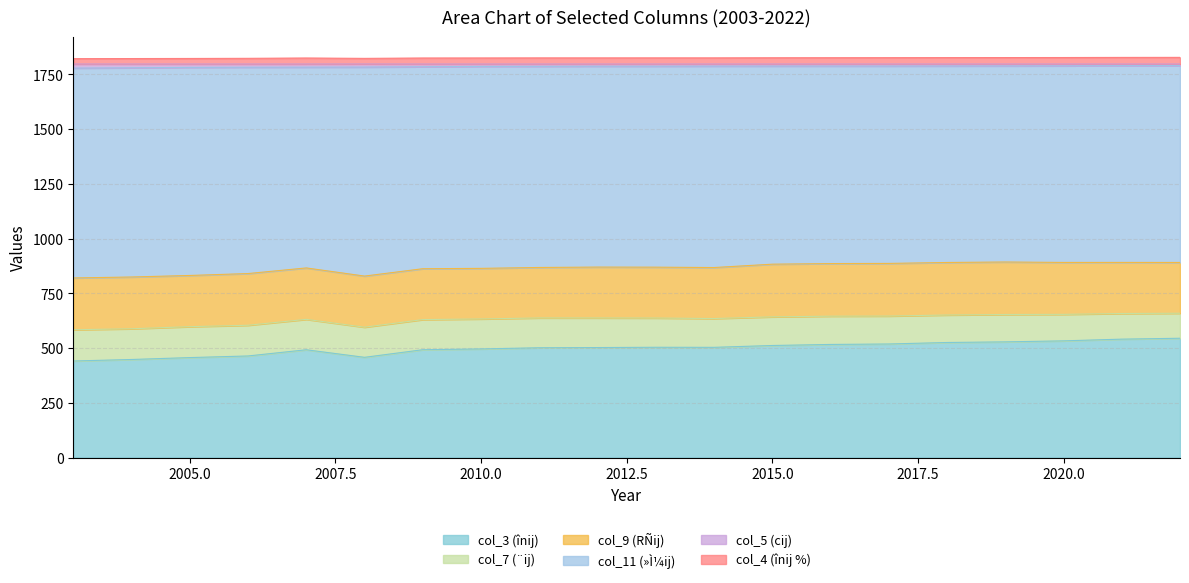

What is the maximum value for col_3 (înij)?

544.7